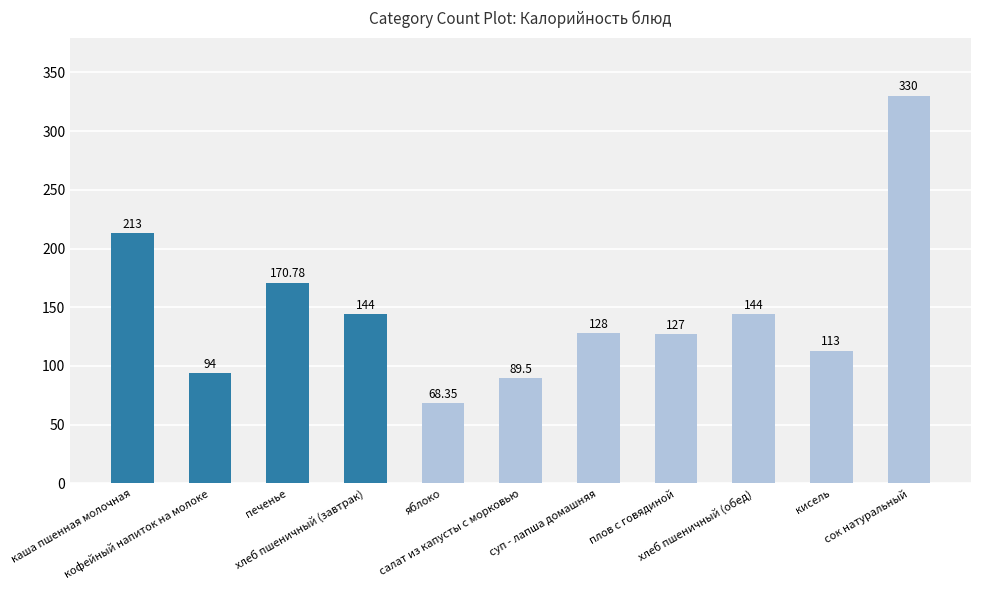

Rank the categories by value from lowest to highest.

яблоко, салат из капусты с морковью, кофейный напиток на молоке, кисель, плов с говядиной, суп - лапша домашняя, хлеб пшеничный (завтрак), хлеб пшеничный (обед), печенье, каша пшенная молочная, сок натуральный